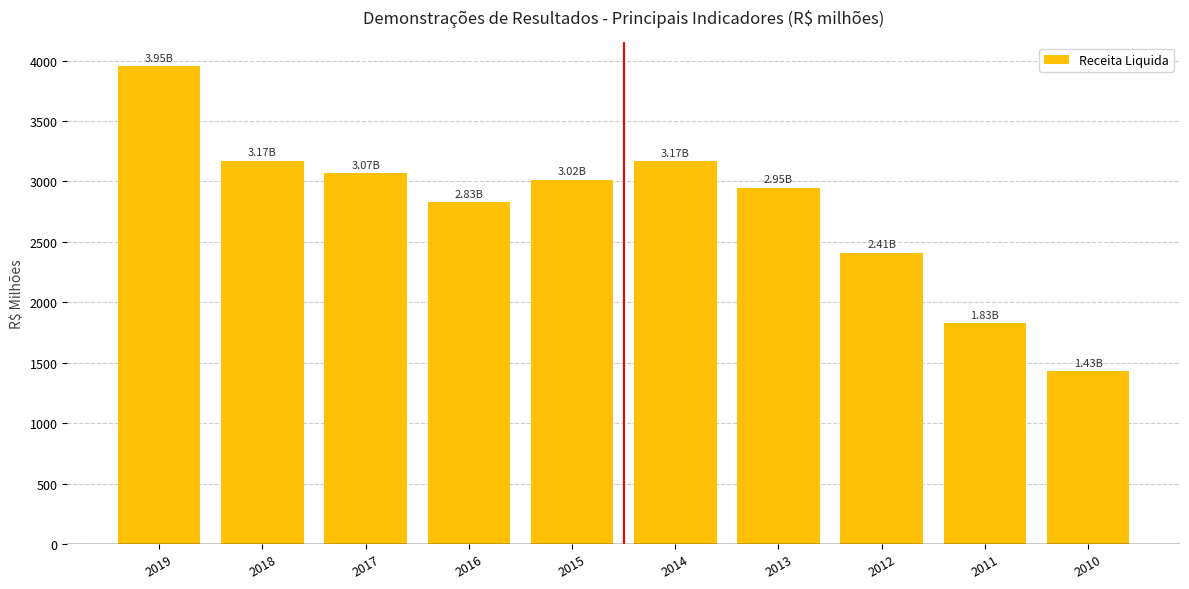

Is it true that the value at 2017 is 3066.4?

True